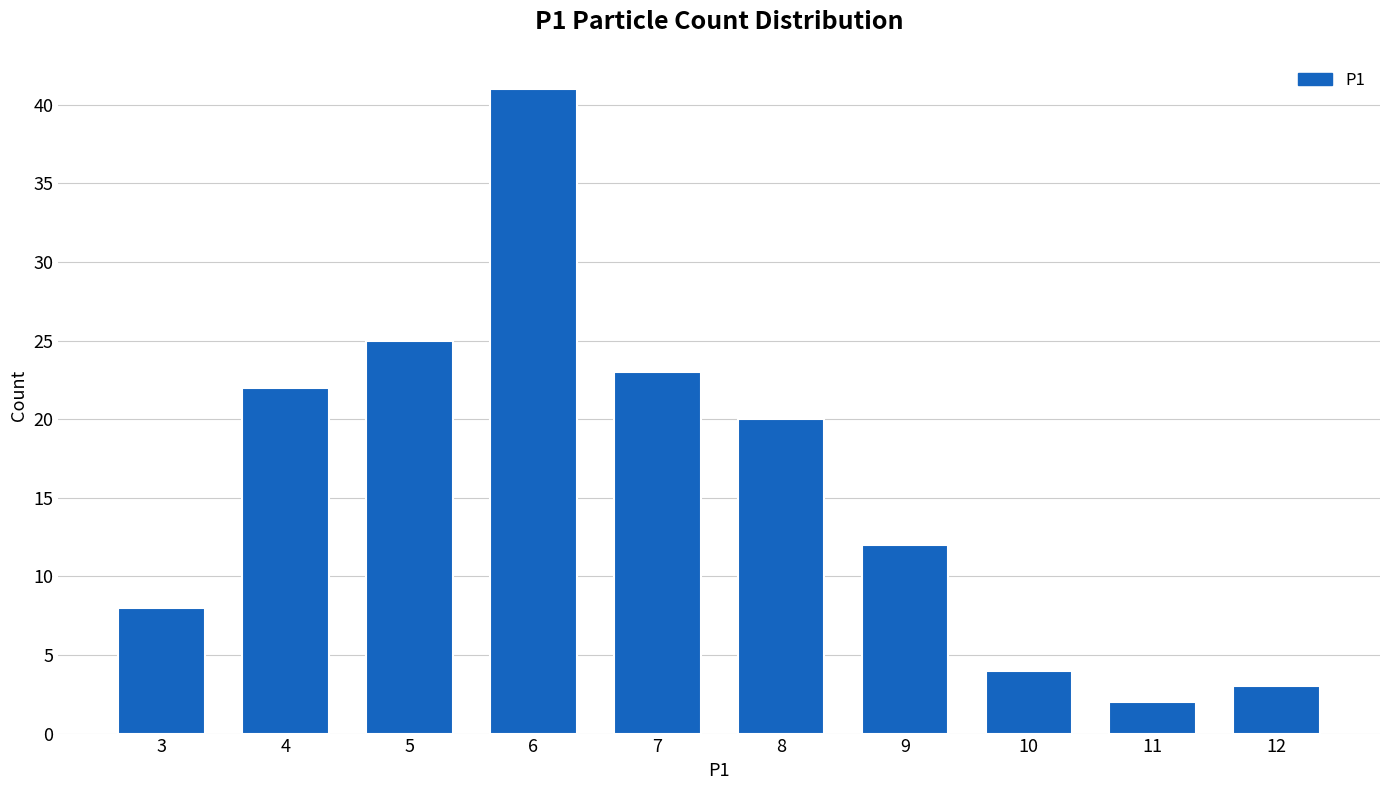

Reading left to right, transcribe all the data shown in this chart.

8	22	25	41	23	20	12	4	2	3